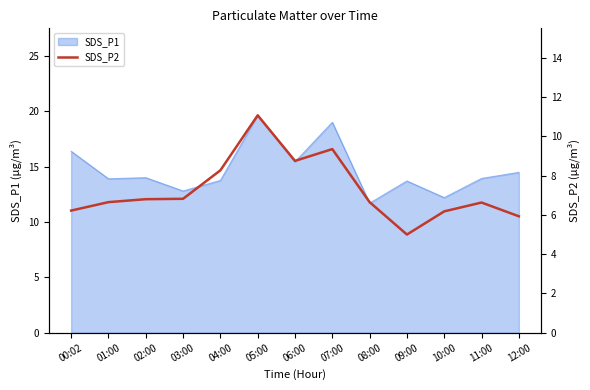

Which has a higher value, 05:00 or 09:00?

05:00